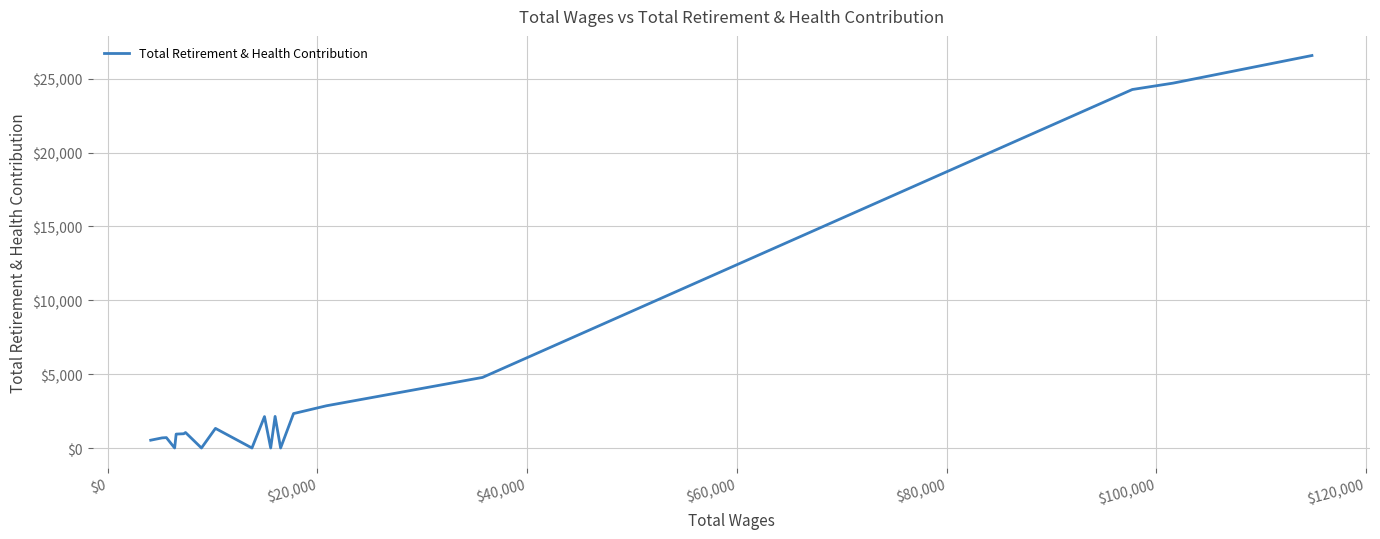

What is the difference between the maximum and minimum values?

26569